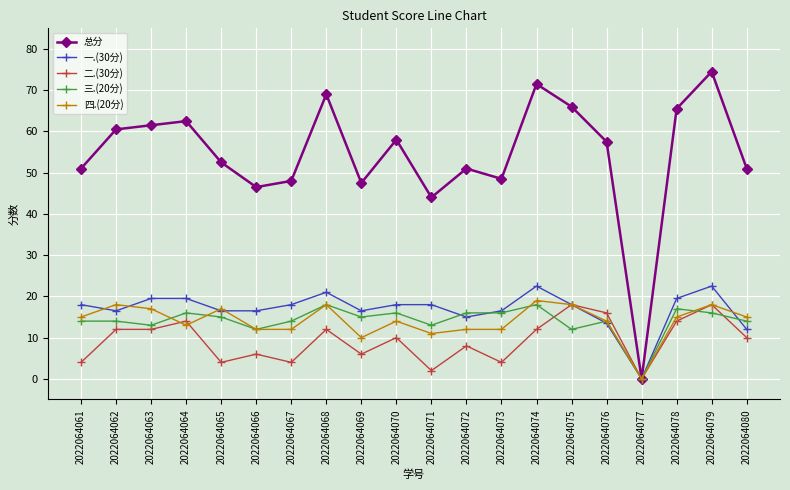

True or false: 二.(30分) has more than 1 interior local peaks.

True